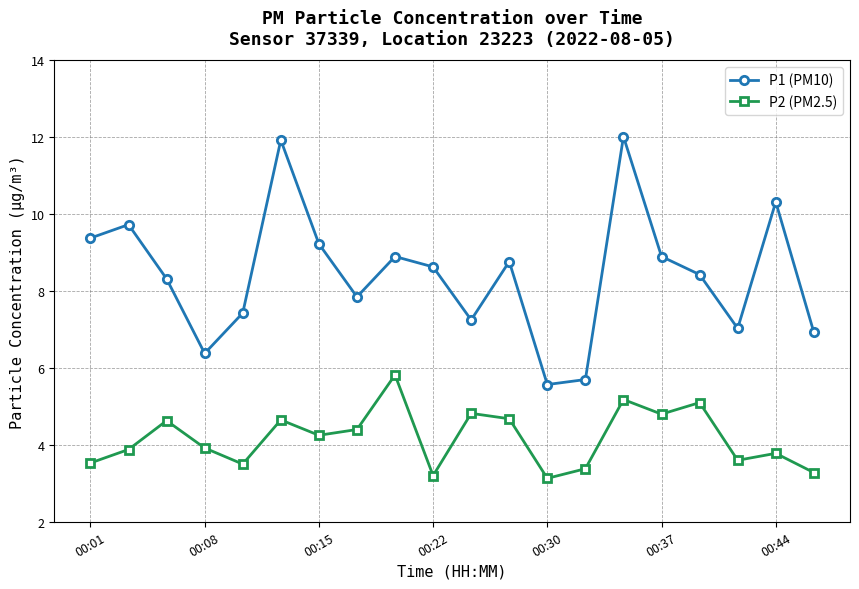

How many lines are shown in the chart?

2